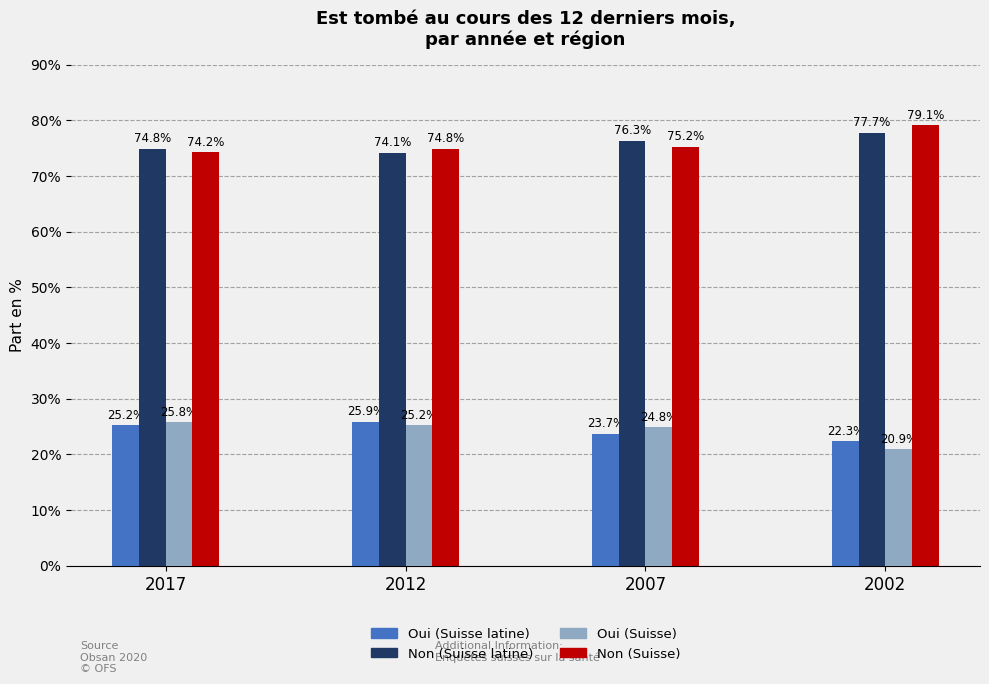

Does the chart contain stacked bars?

No